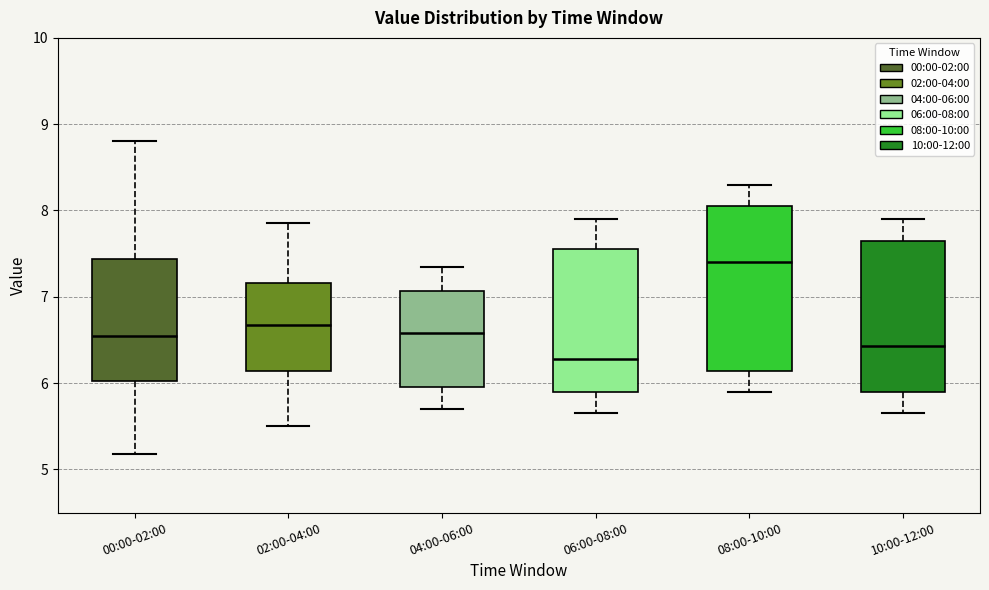

Which box has the highest median line?

08:00-10:00